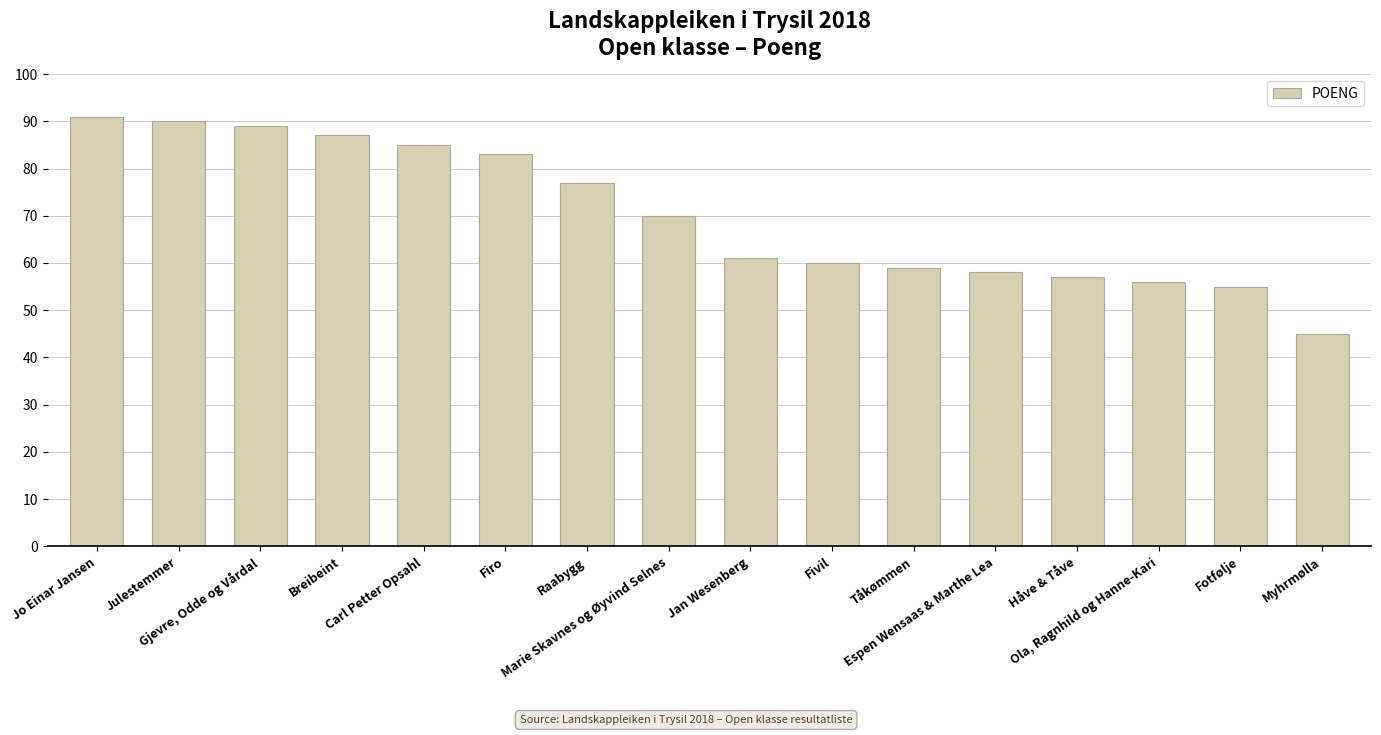

What is the change in value from Breibeint to Fotfølje?

-32